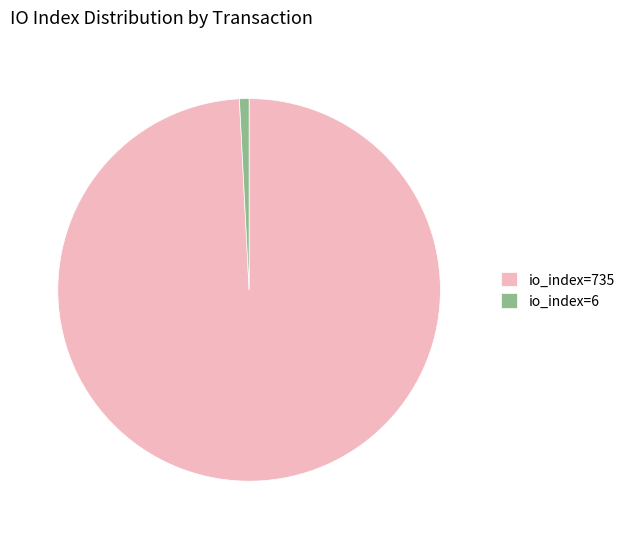

Which has a higher value, io_index=735 or io_index=6?

io_index=735